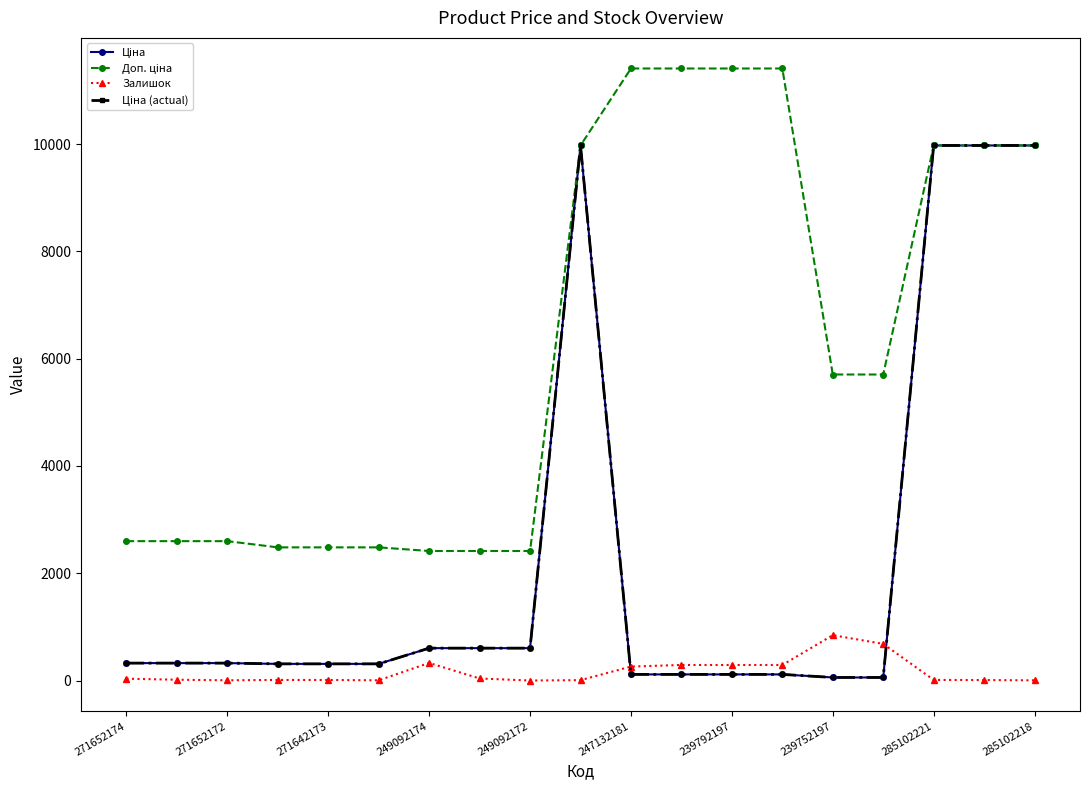

Does the chart have visible grid lines?

No